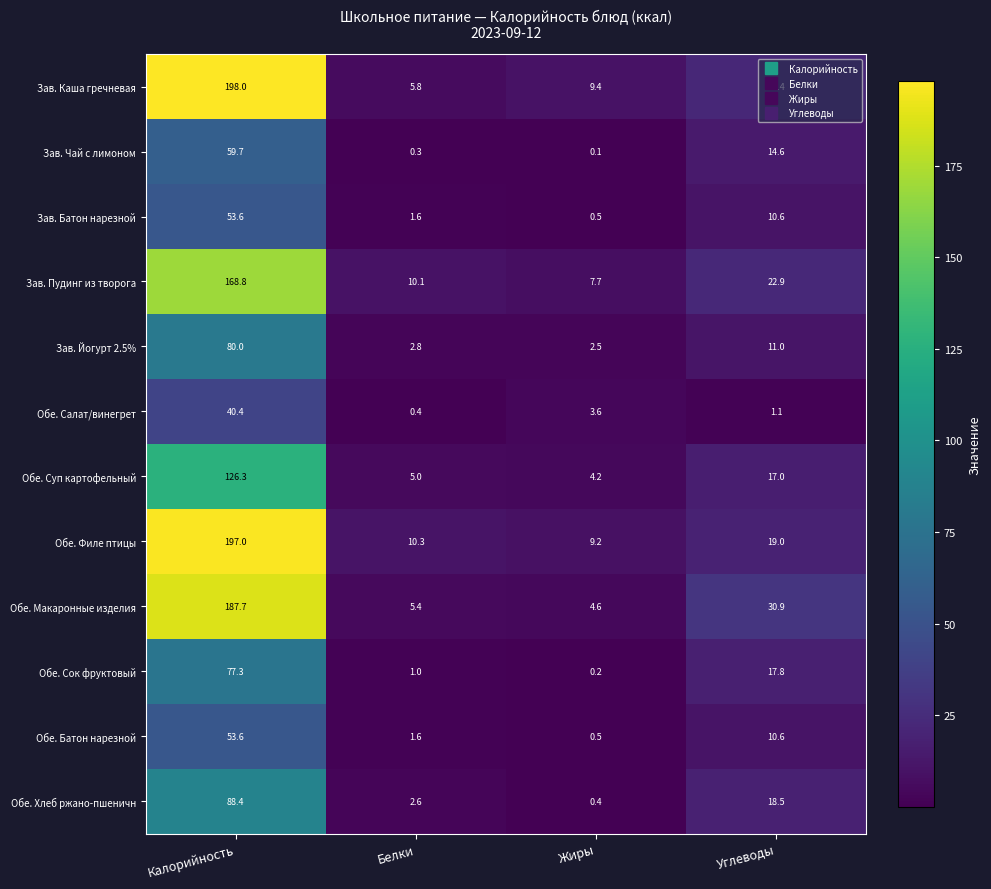

Is the value of Обе. Суп картофельный at Жиры greater than the value of Обе. Хлеб ржано-пшеничн at Белки?

Yes